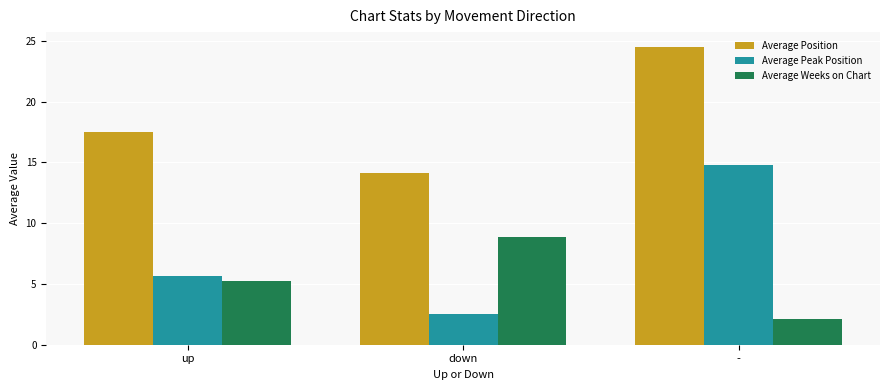

The Average Position series shows 19.6 at down. True or false?

False